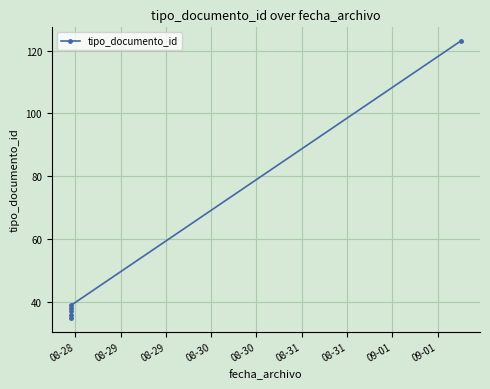

Reading left to right, transcribe all the data shown in this chart.

35	36	37	38	39	123